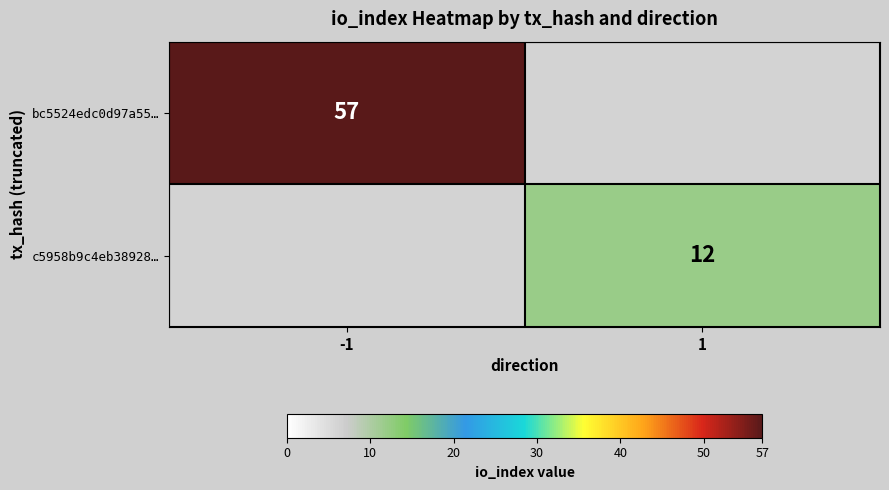

True or false: bc5524edc0d97a55… has a value of 57 at -1.

True